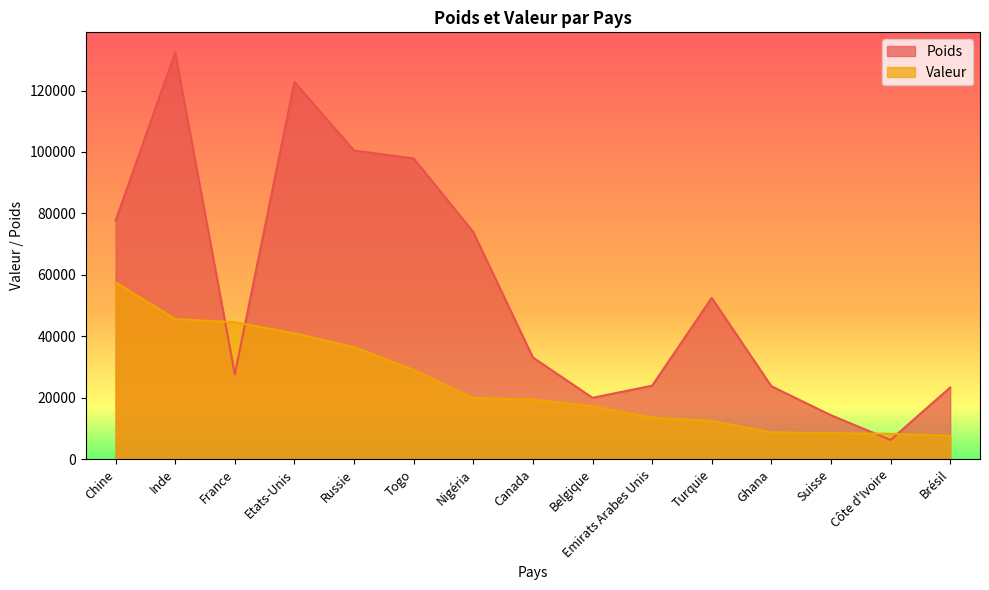

Reading left to right, what are all the values shown in this chart?

Poids: Chine=77648.3	Inde=132323.3	France=27612.9	Etats-Unis=122803.4	Russie=100455.0	Togo=97899.7	Nigéria=73937.5	Canada=33114.3	Belgique=19997.8	Emirats Arabes Unis=23939.8	Turquie=52523.5	Ghana=23774.1	Suisse=14318.6	Côte d'Ivoire=6276.5	Brésil=23363.4
Valeur: Chine=57568.0	Inde=45623.1	France=44579.5	Etats-Unis=41008.1	Russie=36505.3	Togo=29063.2	Nigéria=19904.2	Canada=19407.6	Belgique=17254.9	Emirats Arabes Unis=13543.4	Turquie=12499.3	Ghana=8762.9	Suisse=8512.4	Côte d'Ivoire=8266.2	Brésil=7690.3